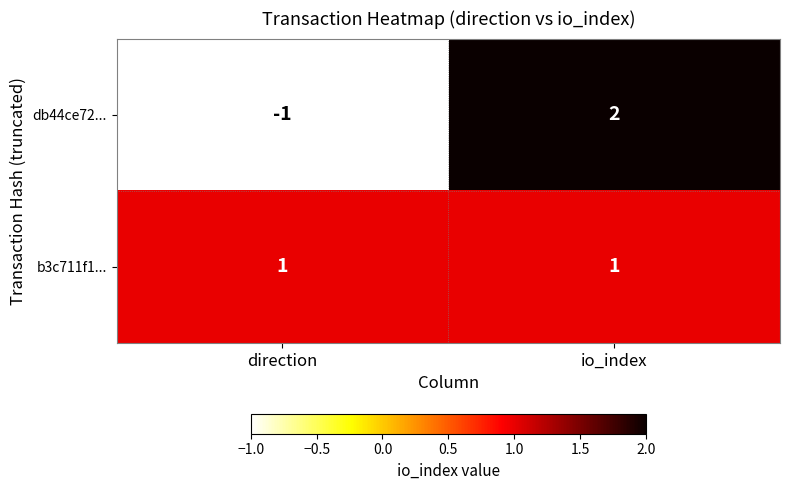

Is the value of db44ce72... at direction greater than the value of b3c711f1... at io_index?

No